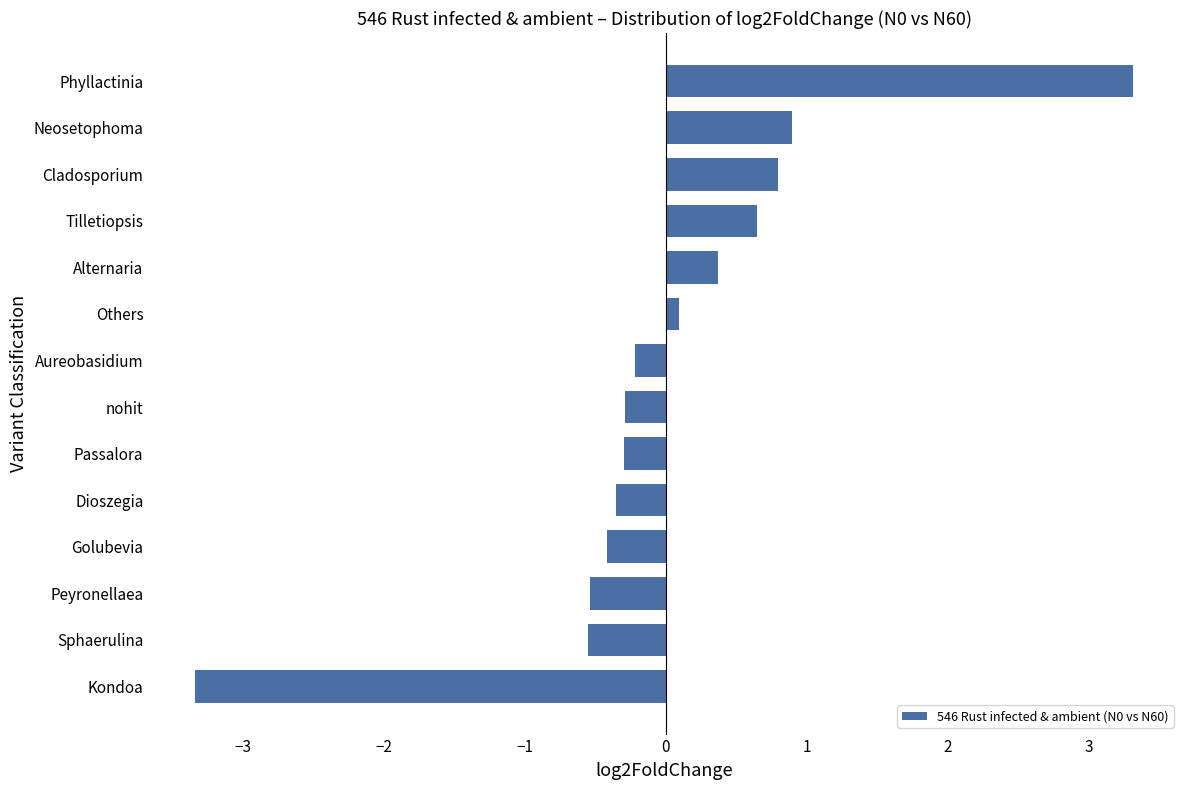

The chart shows a value of -0.2 at Peyronellaea. True or false?

False